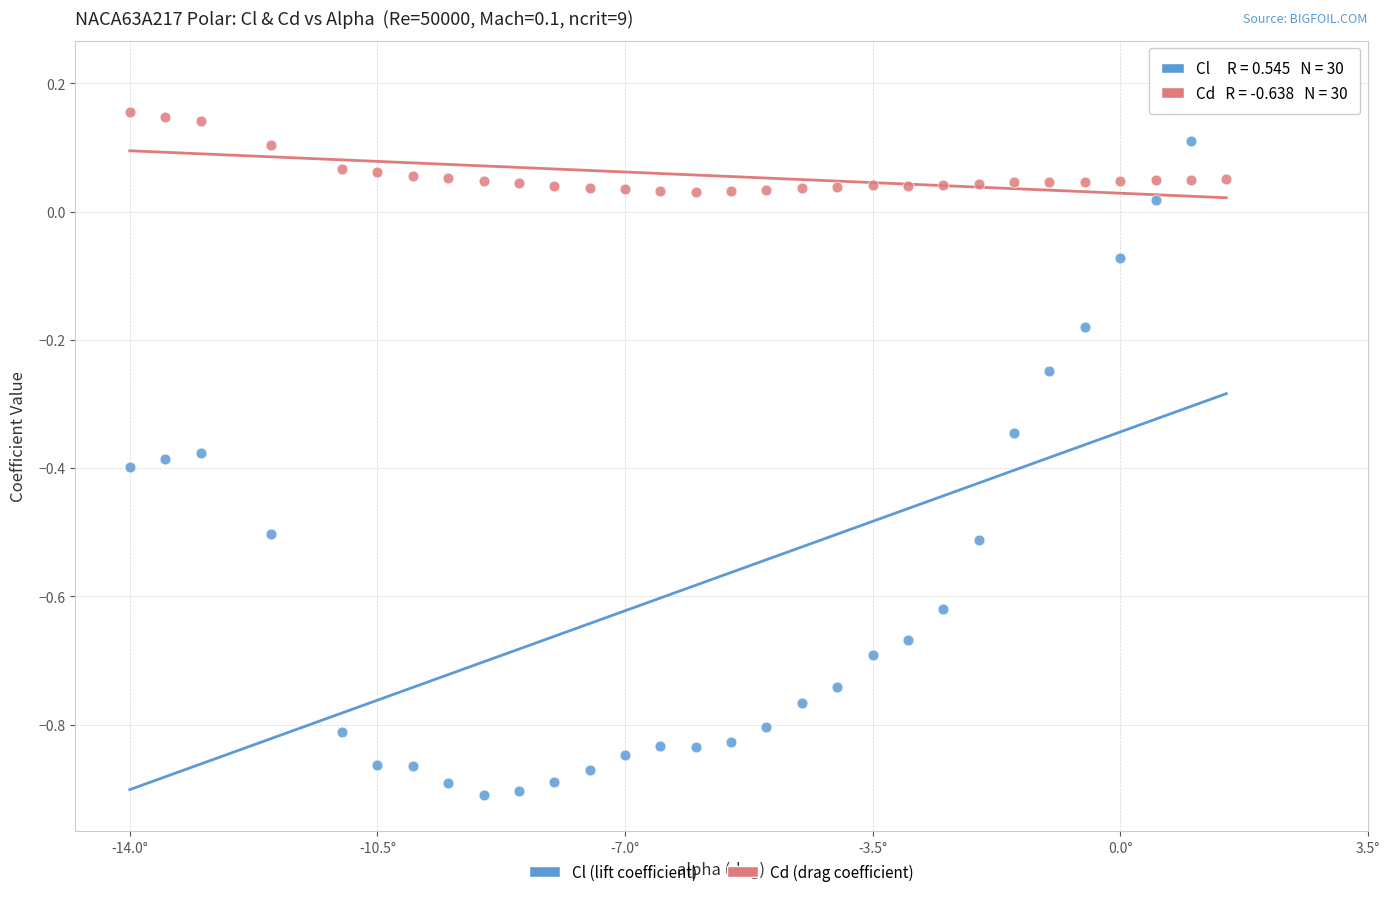

Which series reaches the maximum Y coordinate?

Cl (lift coefficient)